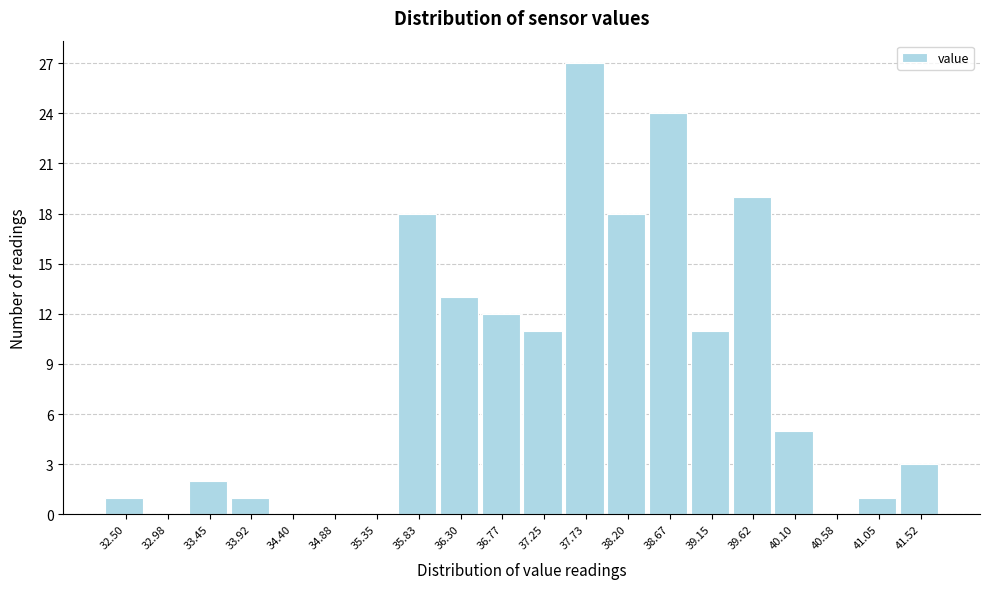

Reading right to left, extract all data points from this chart.

41.52=3	41.05=1	40.58=0	40.10=5	39.62=19	39.15=11	38.67=24	38.20=18	37.73=27	37.25=11	36.77=12	36.30=13	35.83=18	35.35=0	34.88=0	34.40=0	33.92=1	33.45=2	32.98=0	32.50=1